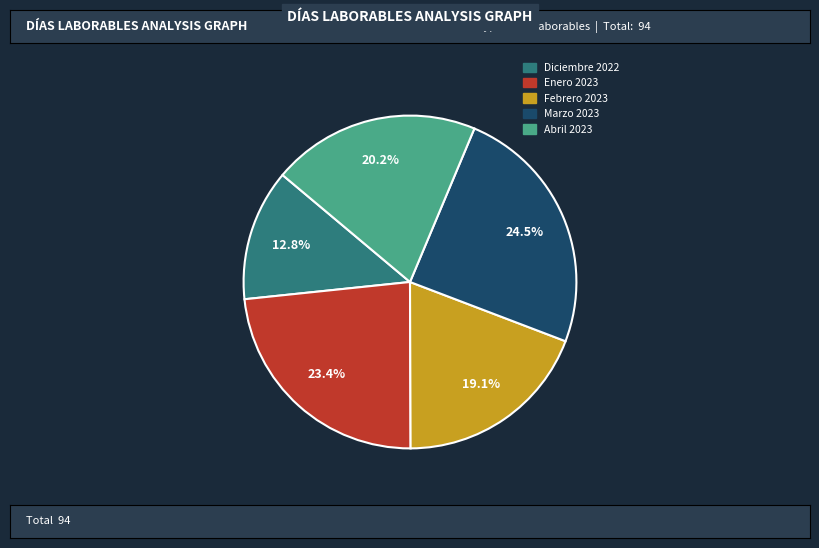

True or false: Febrero 2023 accounts for 28% of the total.

False